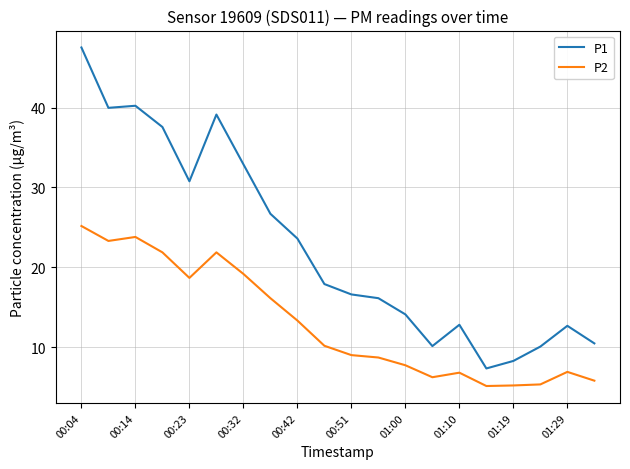

List the series in order of their peak value, lowest first.

P2, P1